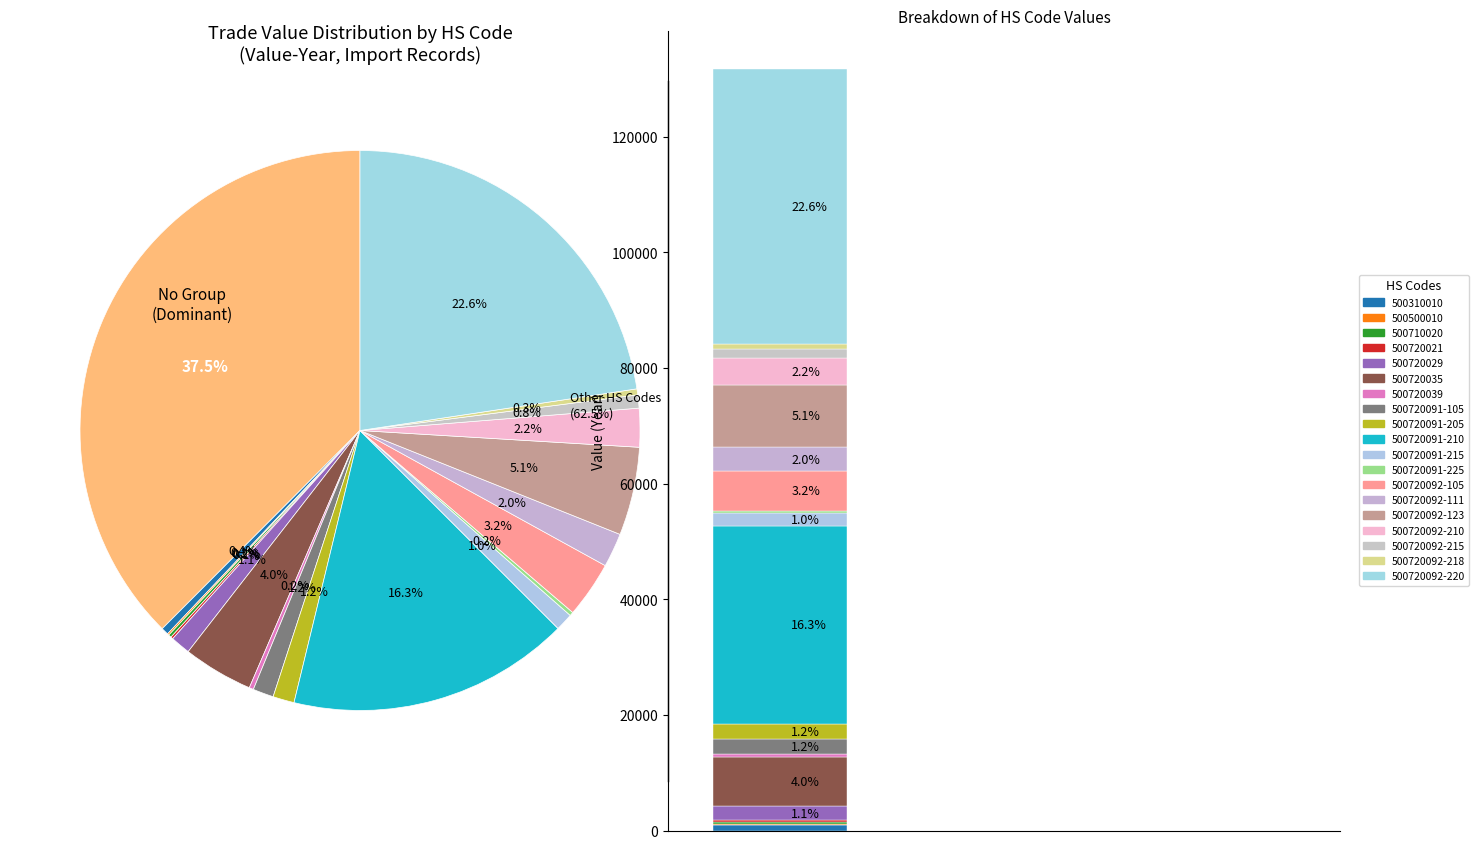

What percentage is the 500720091-105 slice, to the nearest percent?

1%